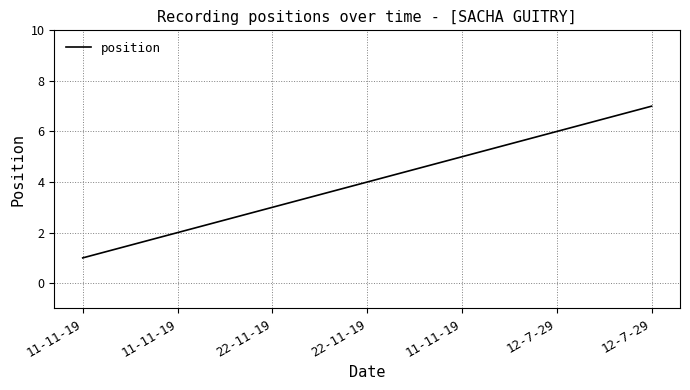

Approximately how many times larger is the value at 12-7-29 compared to 22-11-19?

1.8